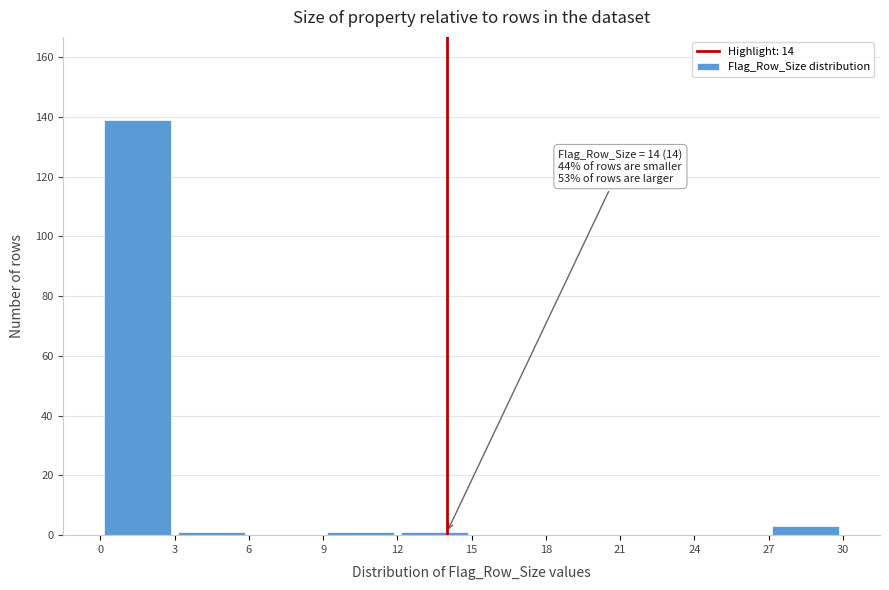

Which range on the x-axis has the tallest bar?

0 to 3